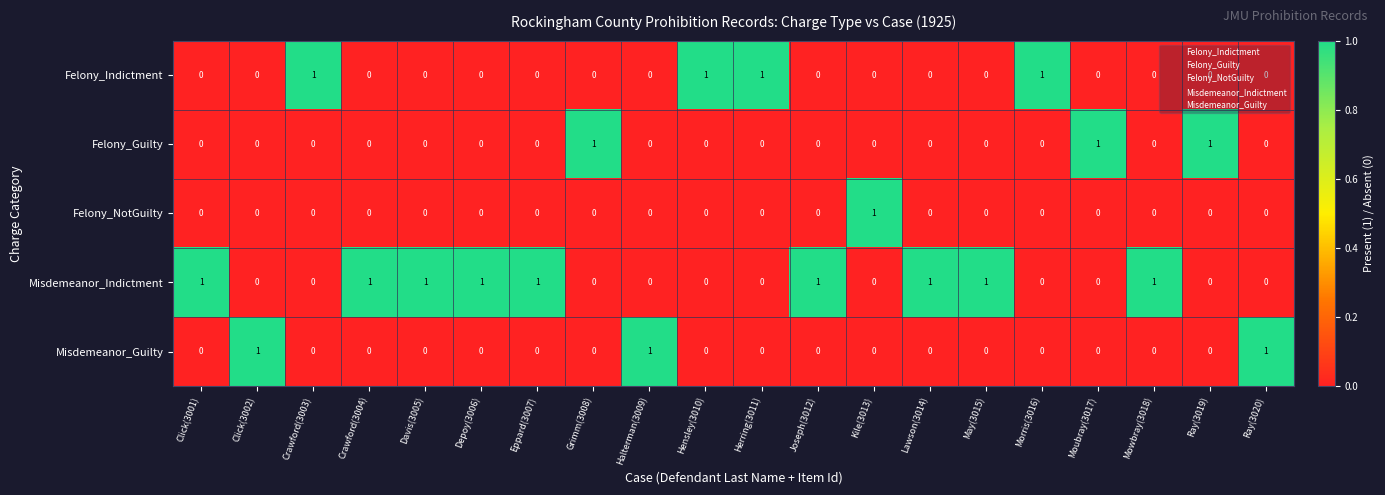

What is the greatest value displayed?

1